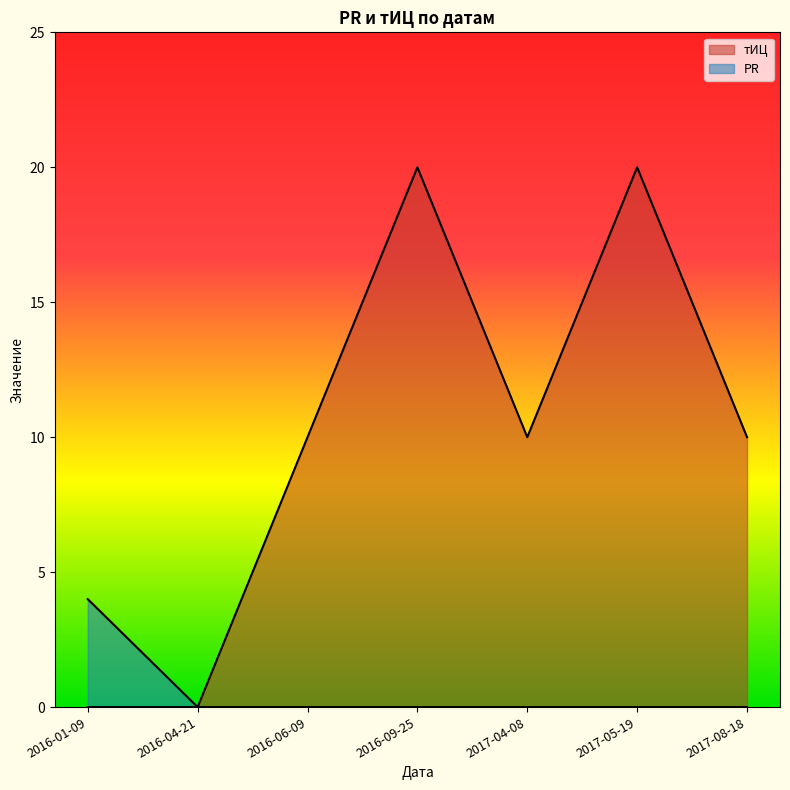

How many data points in тИЦ are above 10?

2